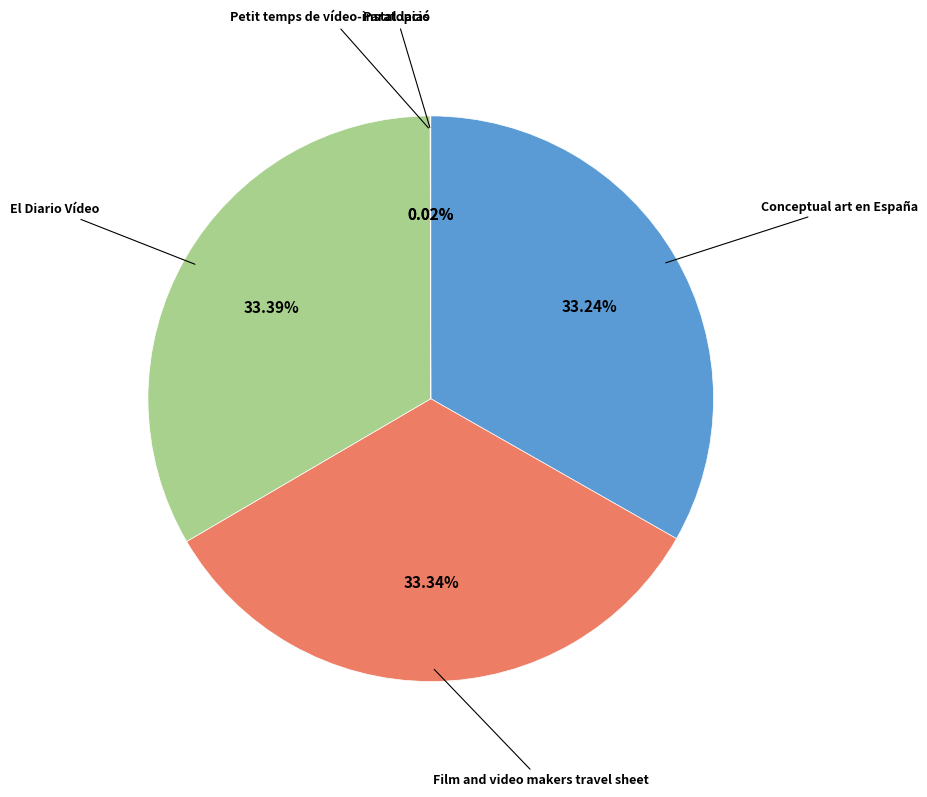

Does any single category account for the majority?

No